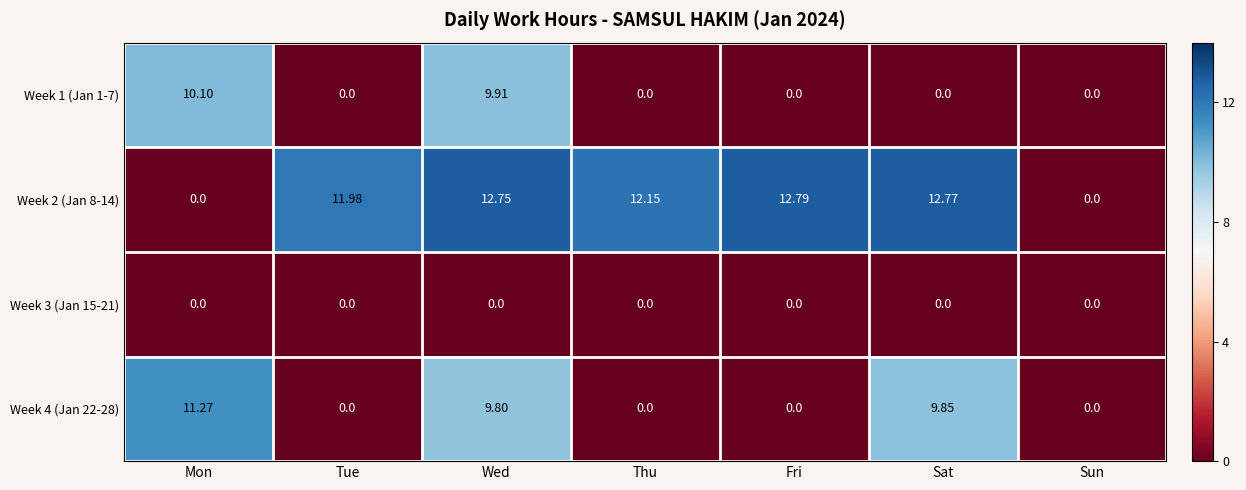

Rank the series by their maximum value, from lowest to highest.

Week 3 (Jan 15-21), Week 1 (Jan 1-7), Week 4 (Jan 22-28), Week 2 (Jan 8-14)